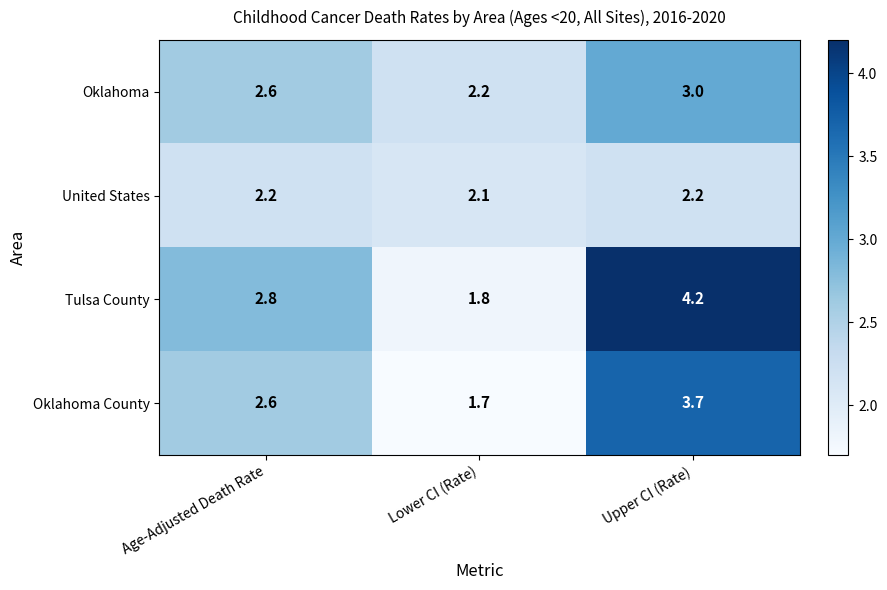

What is the difference between the highest and lowest values at Upper CI (Rate)?

2.0